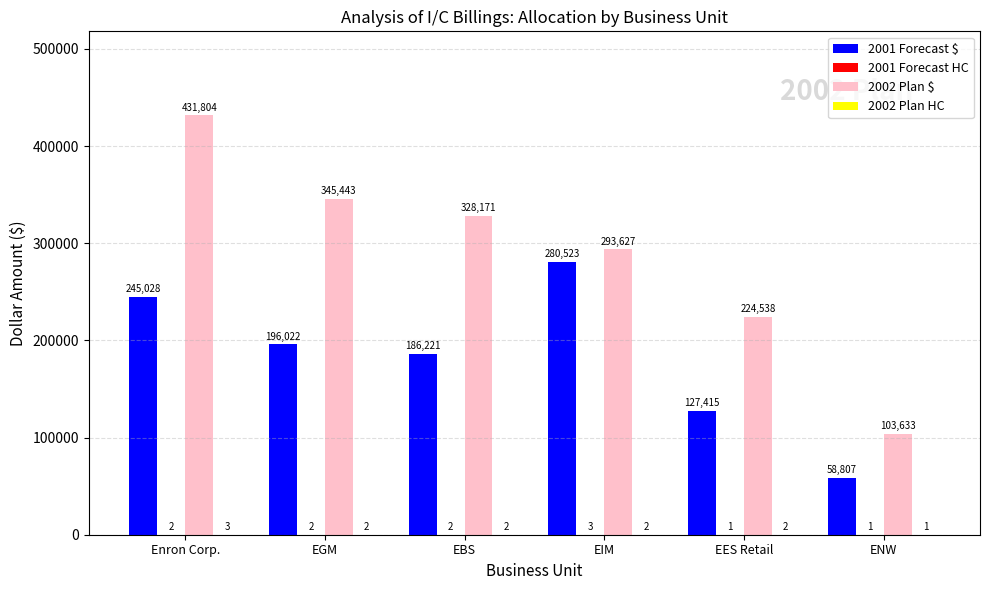

Which category has the highest value in the 2002 Plan $ series?

Enron Corp.